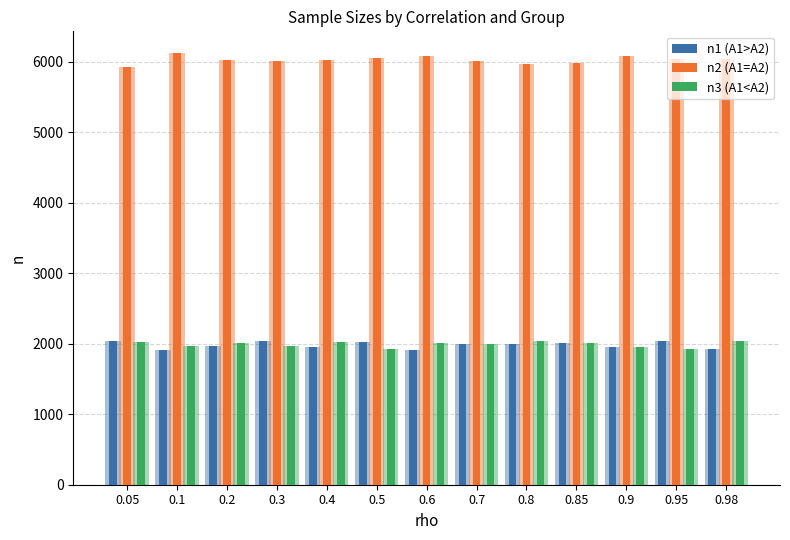

Reading left to right, what are all the values shown in this chart?

n1 (A1>A2): 2044	1912	1969	2034	1949	2024	1916	2001	1991	2005	1957	2032	1922
n2 (A1=A2): 5928	6123	6028	6004	6023	6055	6074	6008	5969	5982	6083	6037	6042
n3 (A1<A2): 2028	1965	2003	1962	2028	1921	2010	1991	2040	2013	1960	1931	2036